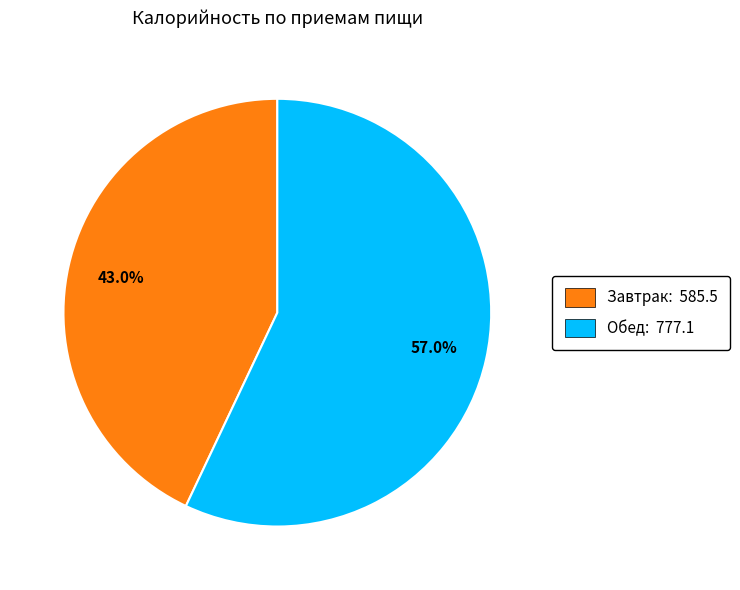

To the nearest percent, what portion does Завтрак represent?

43%